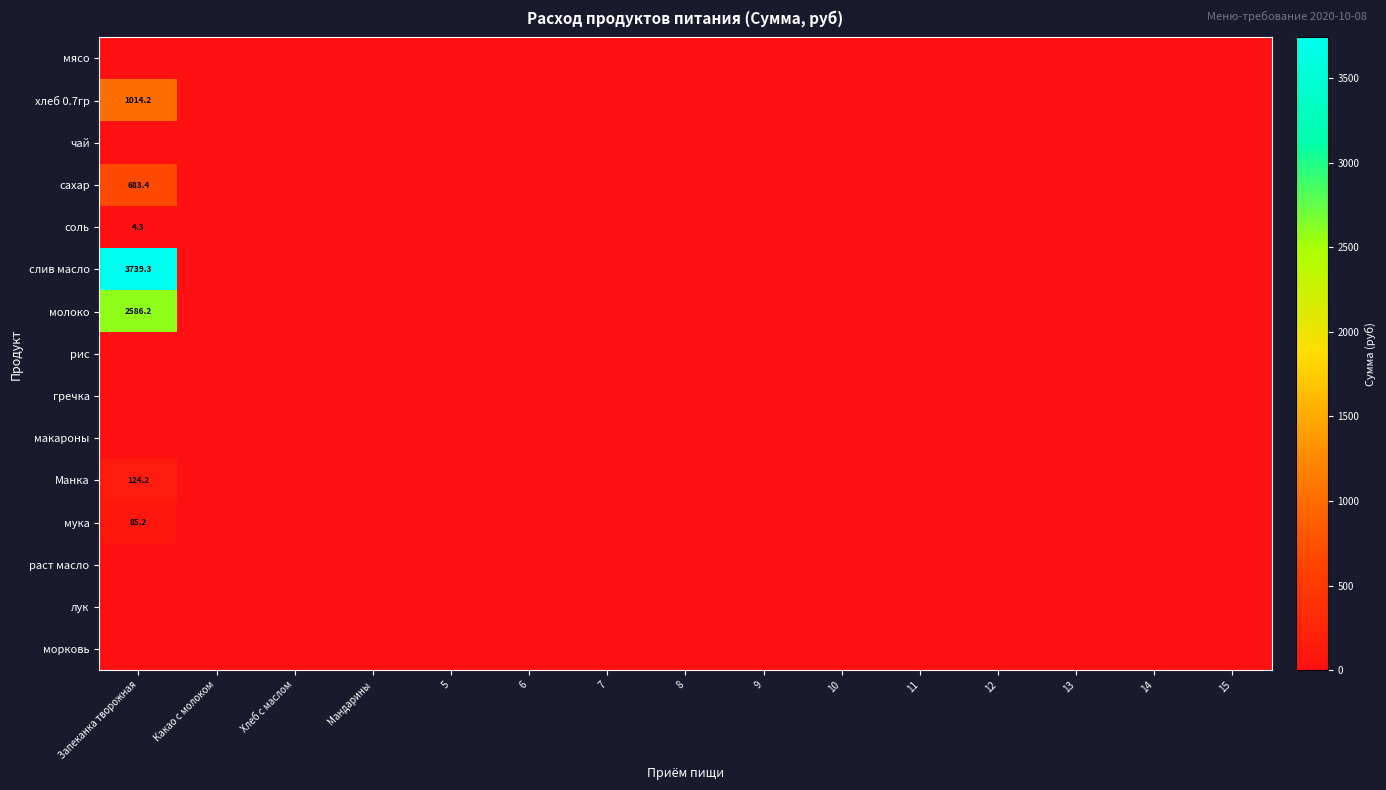

What is the average value of the сахар series?

45.6